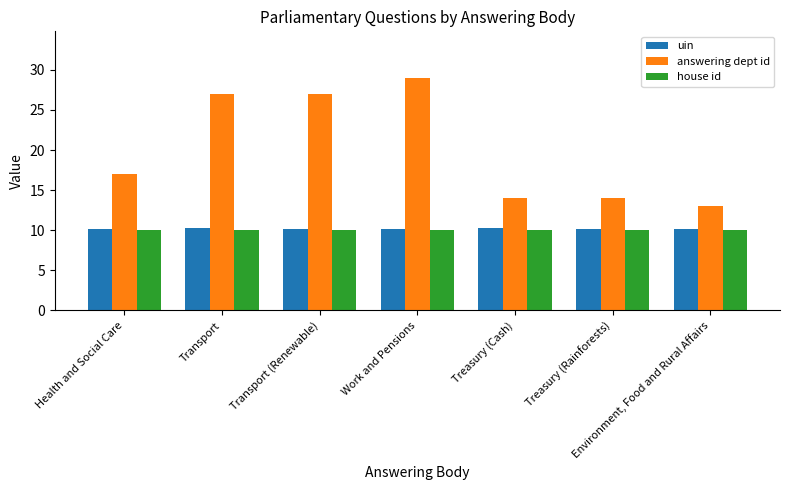

Between Work and Pensions and Environment, Food and Rural Affairs, which series saw the biggest shift?

answering dept id